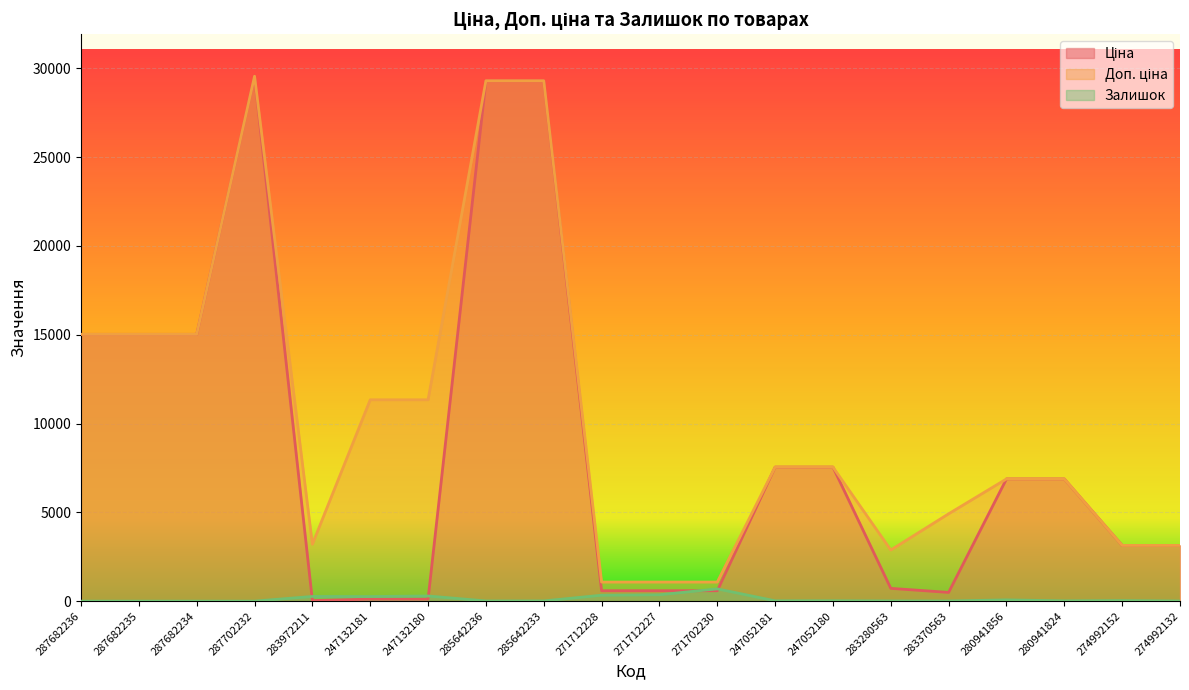

Rank the categories by Залишок value from highest to lowest.

271702230, 271712227, 271712228, 247132180, 283972211, 247132181, 280941856, 274992152, 247052180, 247052181, 280941824, 285642233, 285642236, 283280563, 283370563, 274992132, 287682236, 287682235, 287682234, 287702232